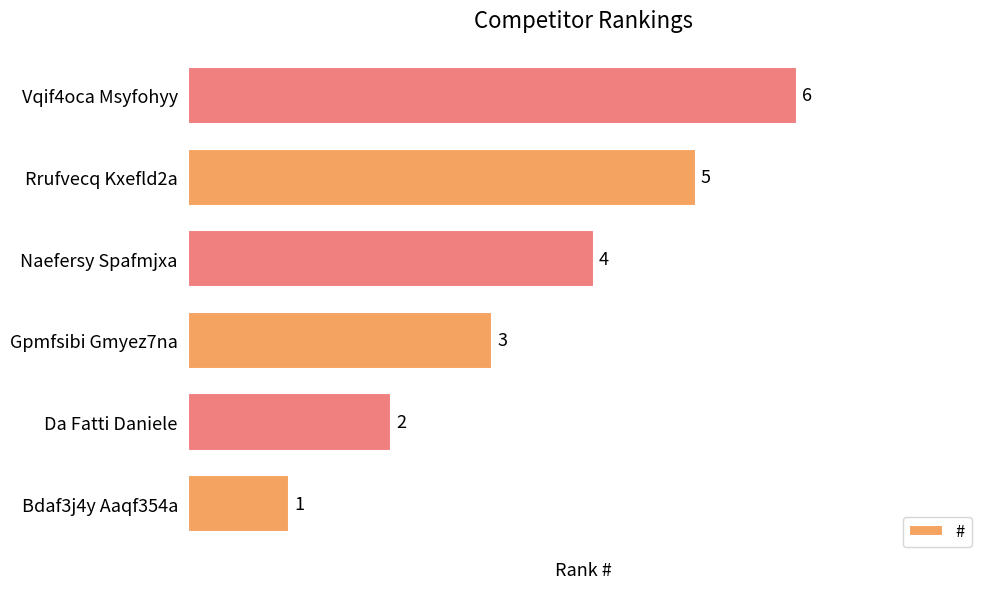

How many categories are shown in the chart?

6